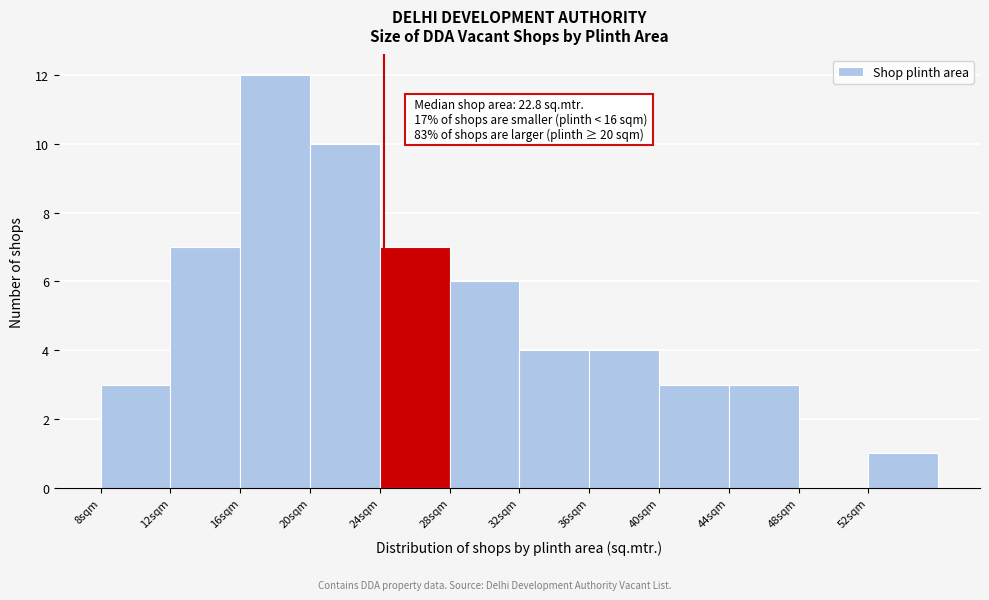

Over which range of the x-axis is the bar tallest?

16 to 20